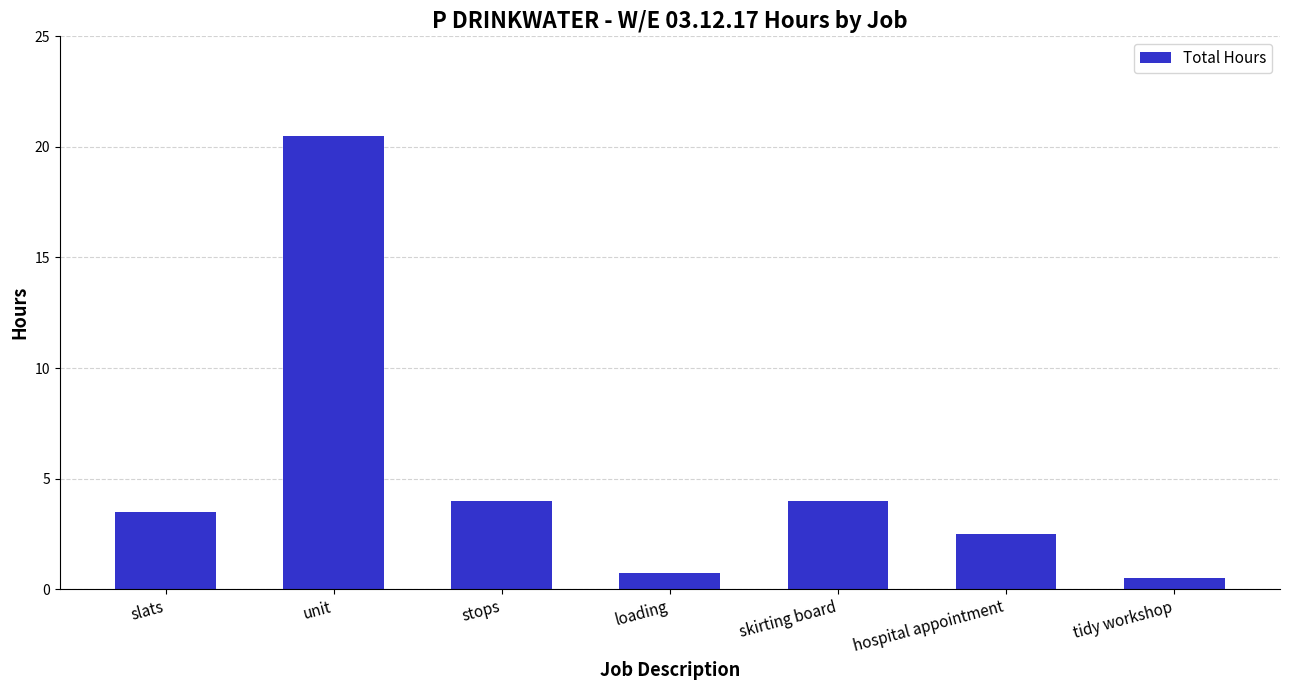

What is the greatest value displayed?

20.5